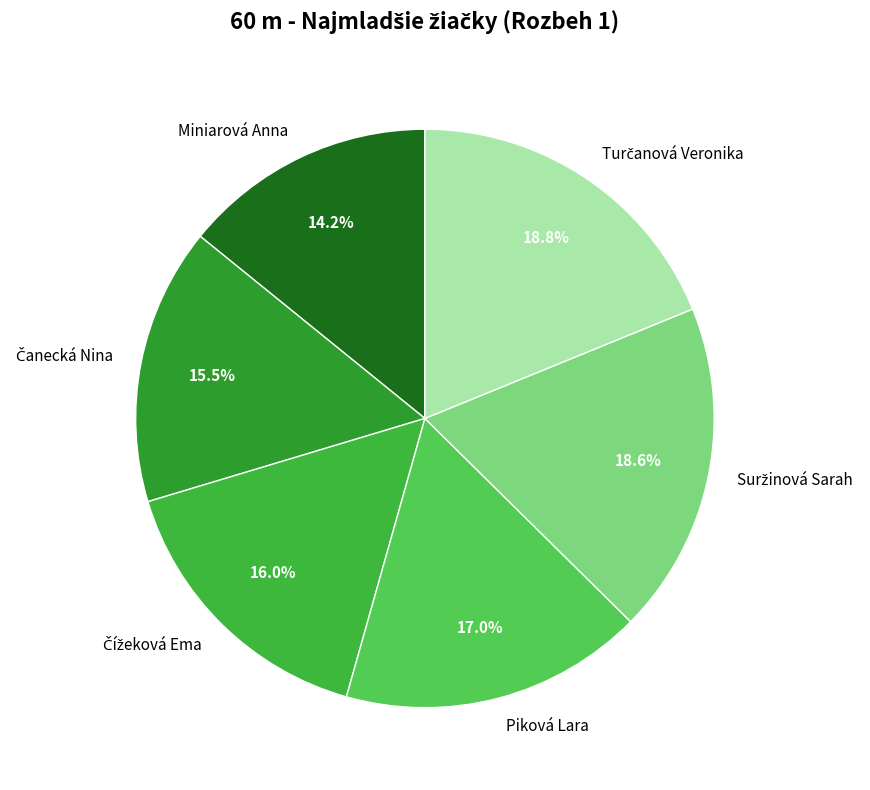

To the nearest percent, what portion does Piková Lara represent?

17%